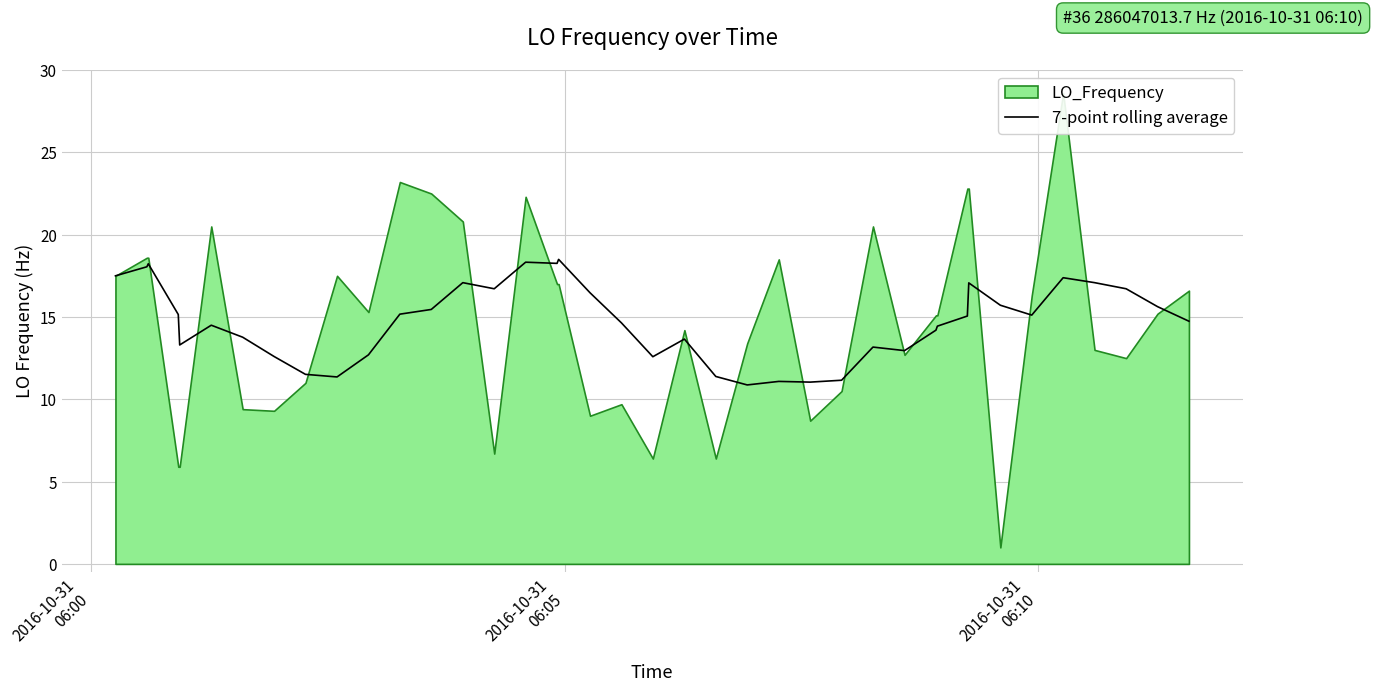

How many lines are shown in the chart?

1